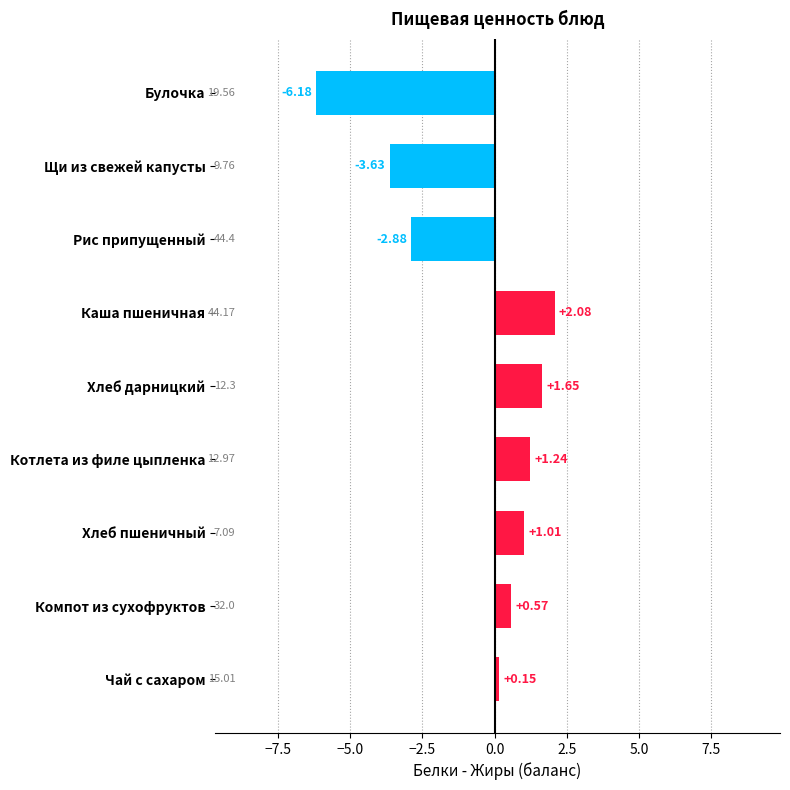

Rank the categories by value from highest to lowest.

Каша пшеничная, Хлеб дарницкий, Котлета из филе цыпленка, Хлеб пшеничный, Компот из сухофруктов, Чай с сахаром, Рис припущенный, Щи из свежей капусты, Булочка